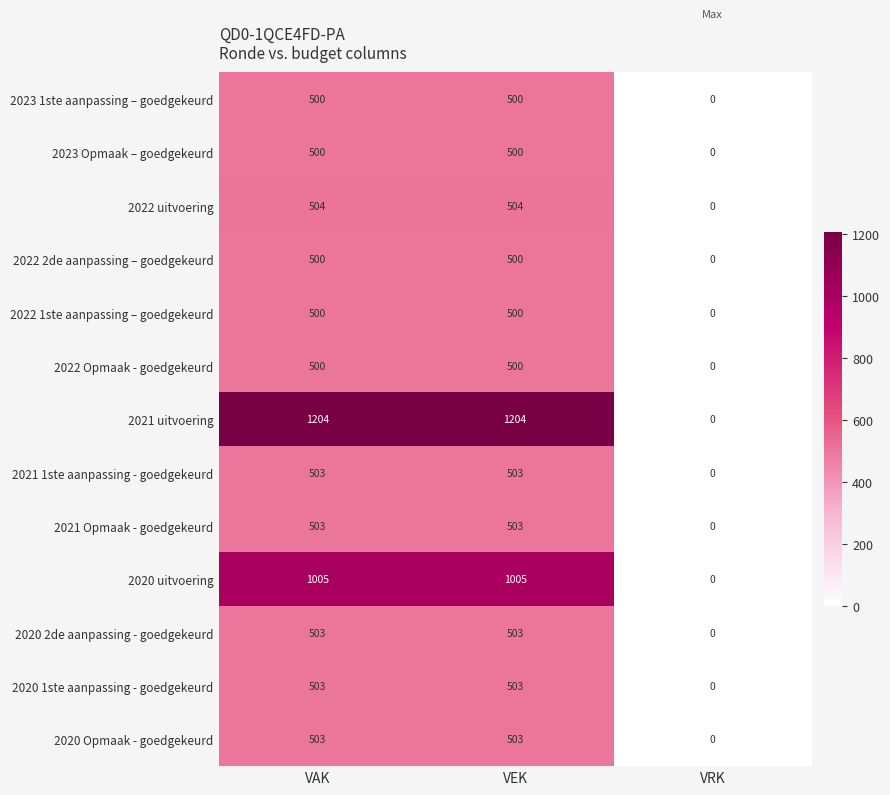

What is the sum of the 2023 1ste aanpassing – goedgekeurd values at VRK and VAK?

500